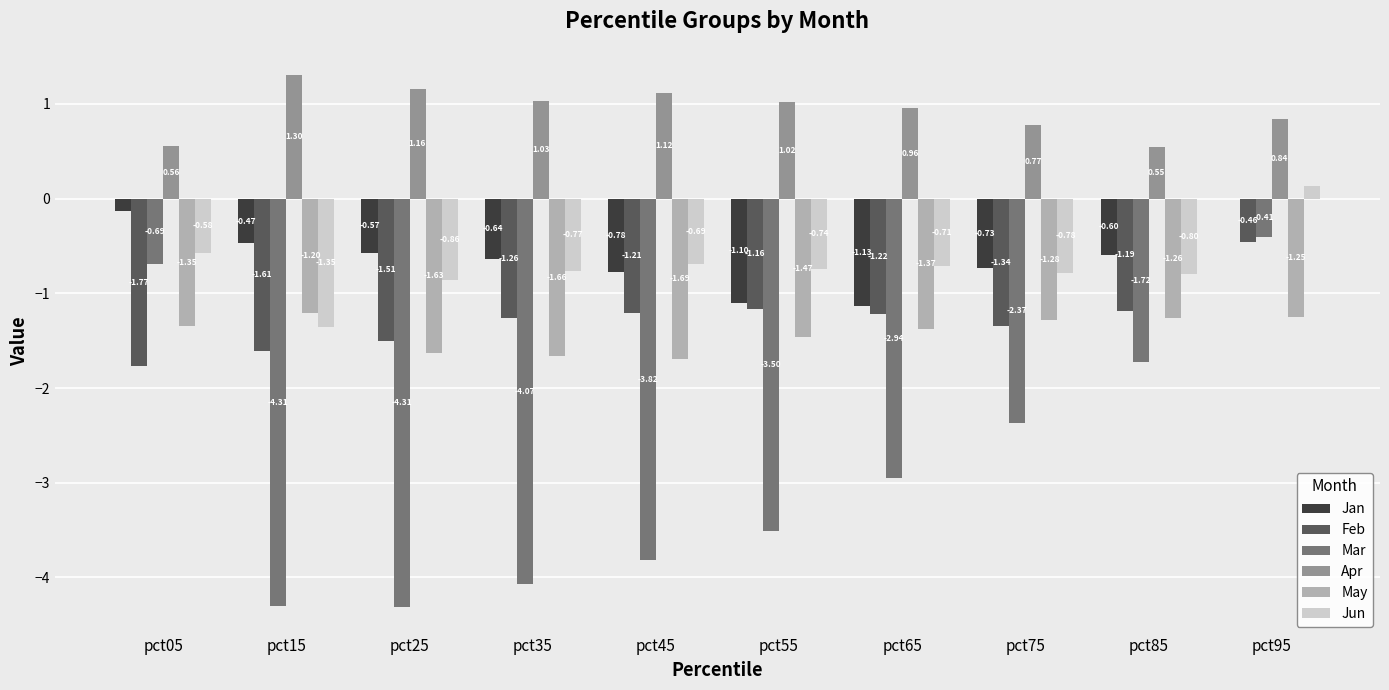

How many data points in Mar are above -2?

3